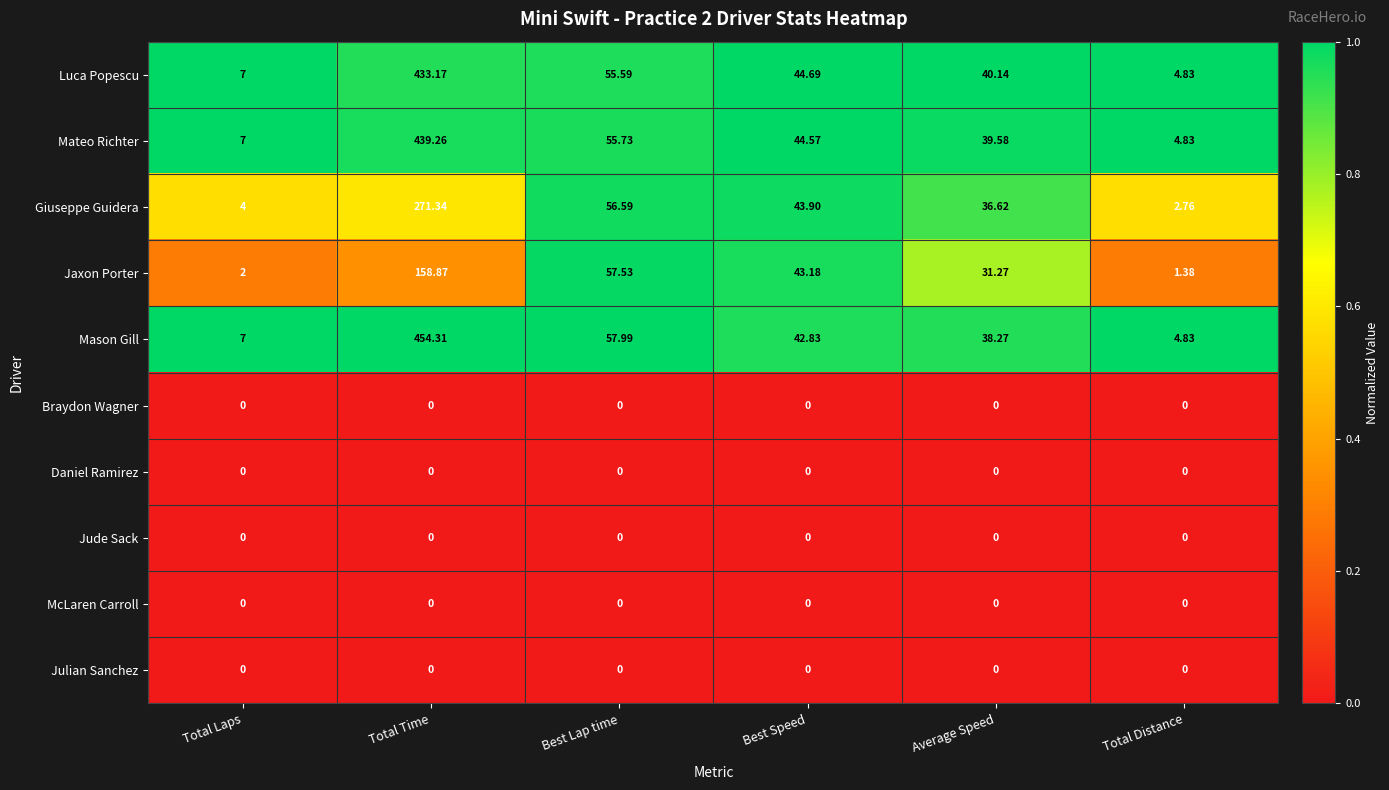

At which label does Mateo Richter reach its minimum?

Total Distance